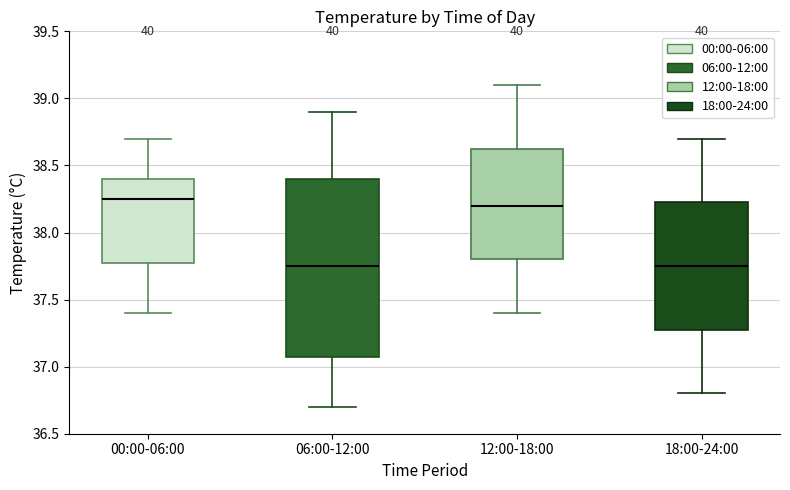

Reading left to right, transcribe this box plot: for each box, give where its median line is, the range the box spans, and where its two whiskers end, as read against the y-axis. The values are not printed on the chart, so give them approximately, as read against the axis.

00:00-06:00: median 38.25, box 37.80 to 38.40, whiskers 37.40 to 38.70
06:00-12:00: median 37.75, box 37.10 to 38.40, whiskers 36.70 to 38.90
12:00-18:00: median 38.20, box 37.80 to 38.65, whiskers 37.40 to 39.10
18:00-24:00: median 37.75, box 37.30 to 38.25, whiskers 36.80 to 38.70